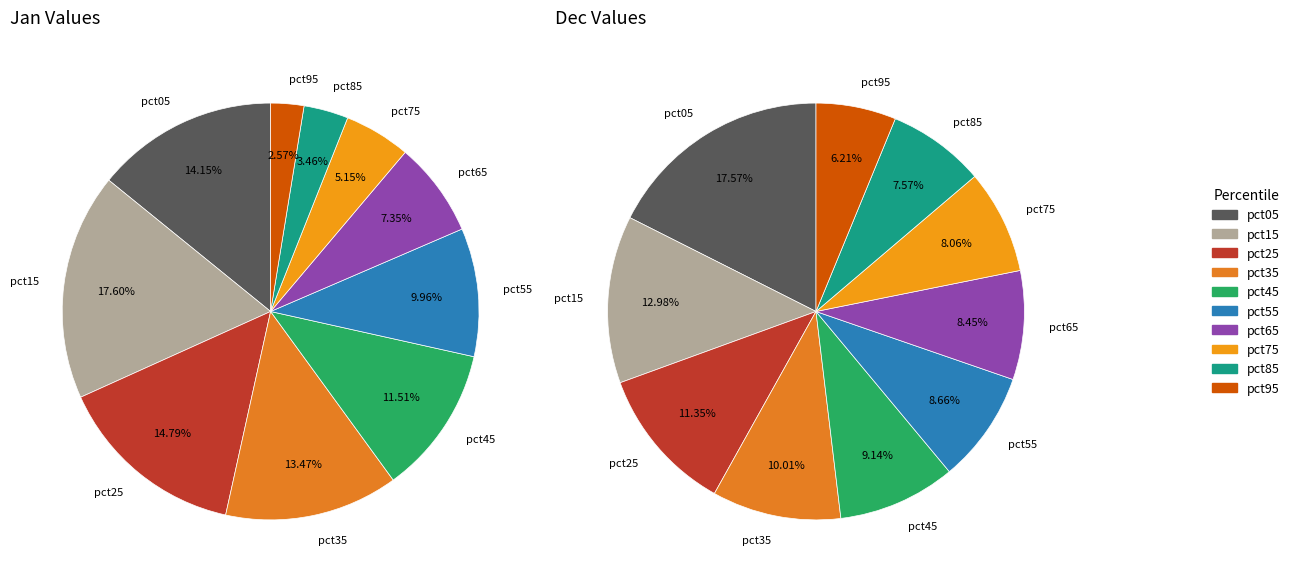

Does values_dec represent more than half of the total?

No